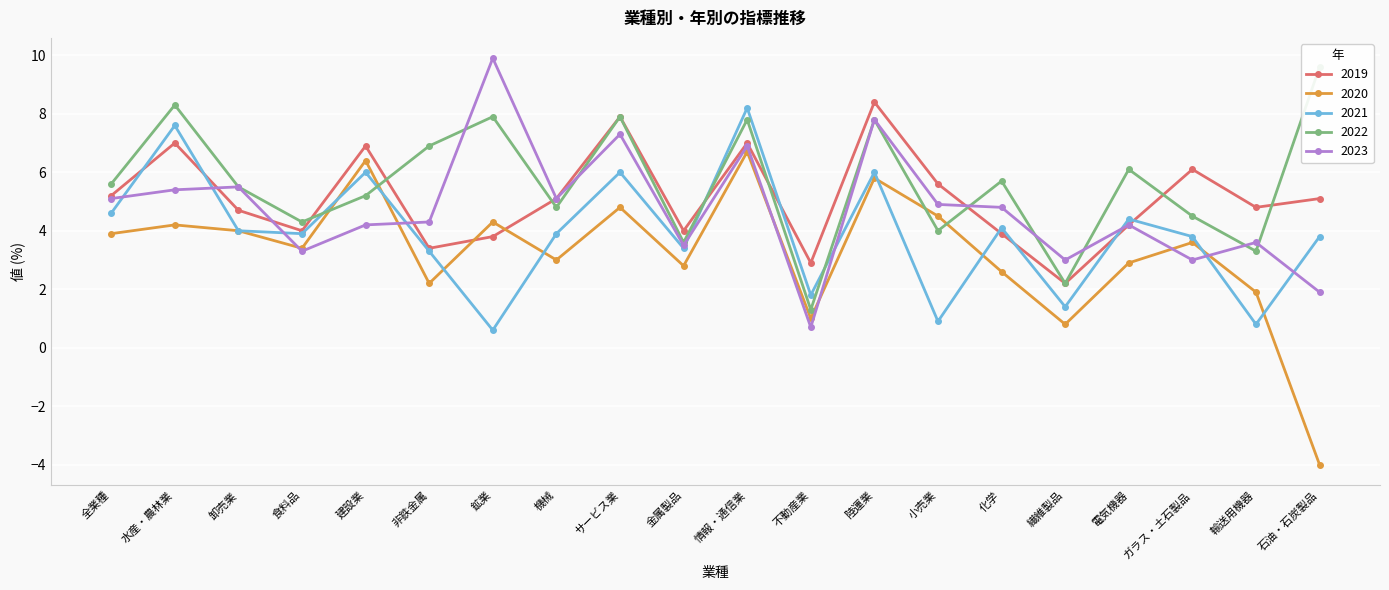

What is the lowest value of the 2020 series?

-4.0